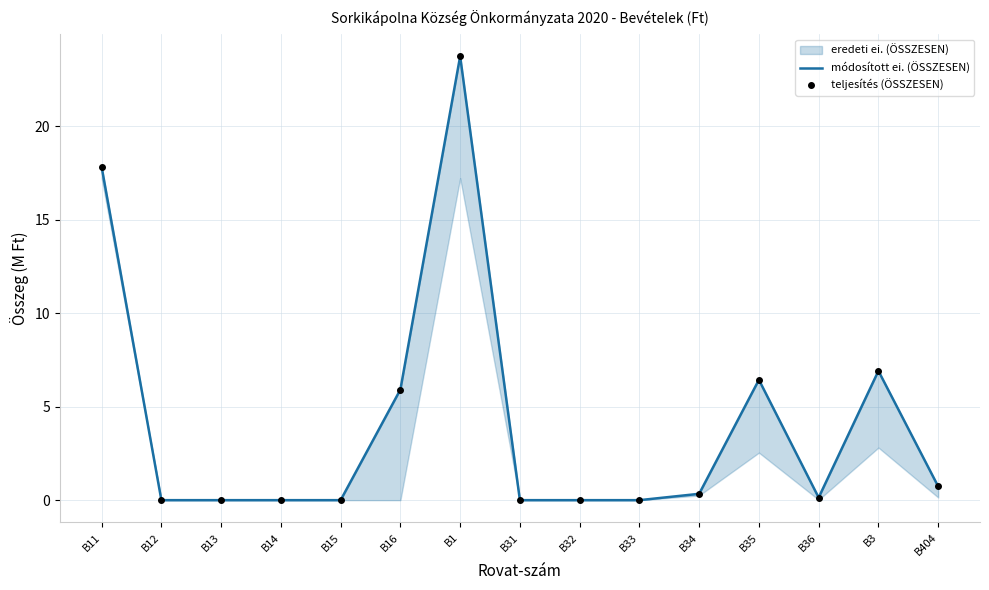

Reading left to right, what are all the values shown in this chart?

módosított ei. (ÖSSZESEN): B11=17.8	B12=0.0	B13=0.0	B14=0.0	B15=0.0	B16=5.9	B1=23.7	B31=0.0	B32=0.0	B33=0.0	B34=0.3	B35=6.4	B36=0.1	B3=6.9	B404=0.7
teljesítés (ÖSSZESEN): B11=17.8	B12=0.0	B13=0.0	B14=0.0	B15=0.0	B16=5.9	B1=23.7	B31=0.0	B32=0.0	B33=0.0	B34=0.3	B35=6.4	B36=0.1	B3=6.9	B404=0.7